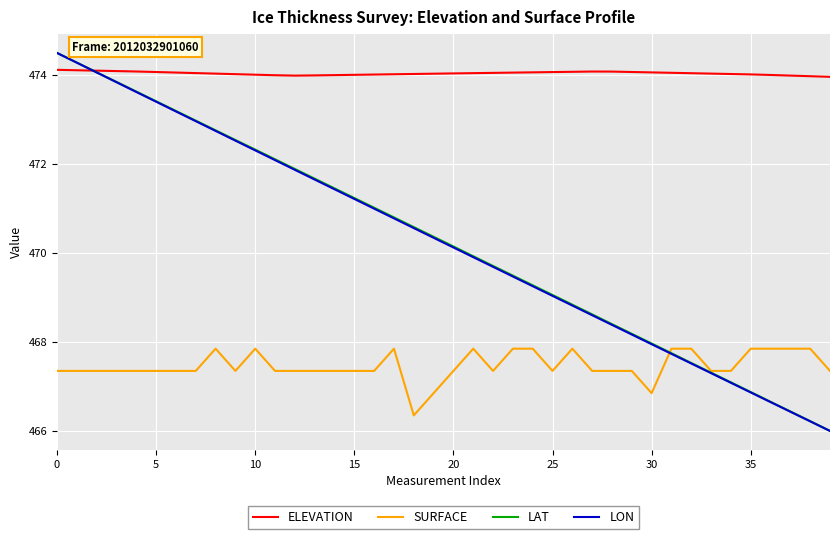

At how many categories does at least one series exceed 471?

40